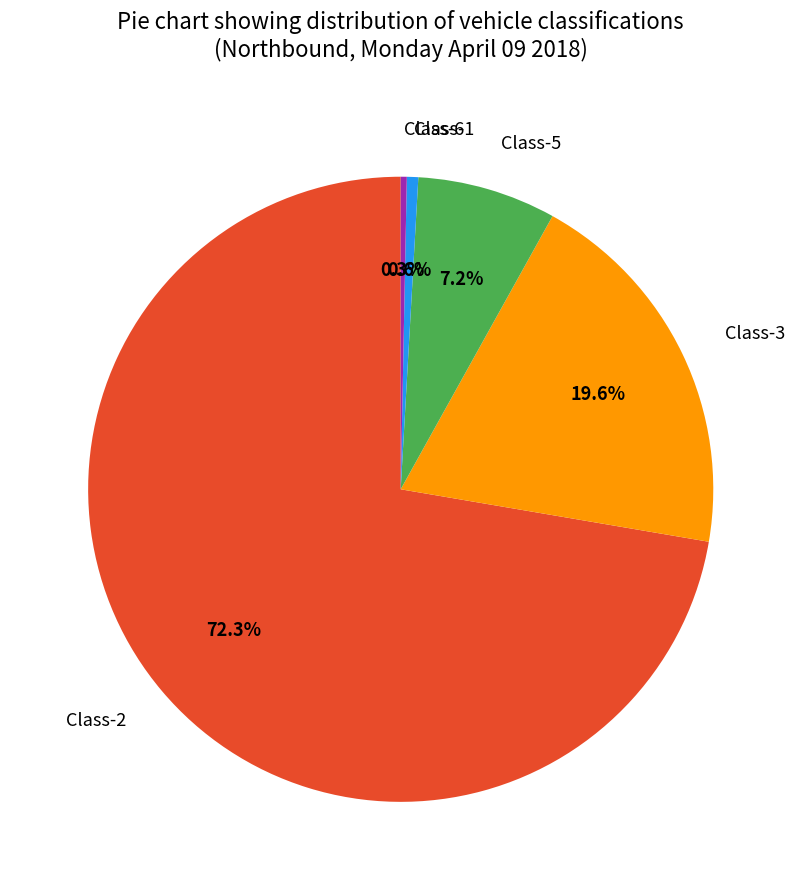

Do Class-2 and Class-3 together represent more than half of the pie?

Yes